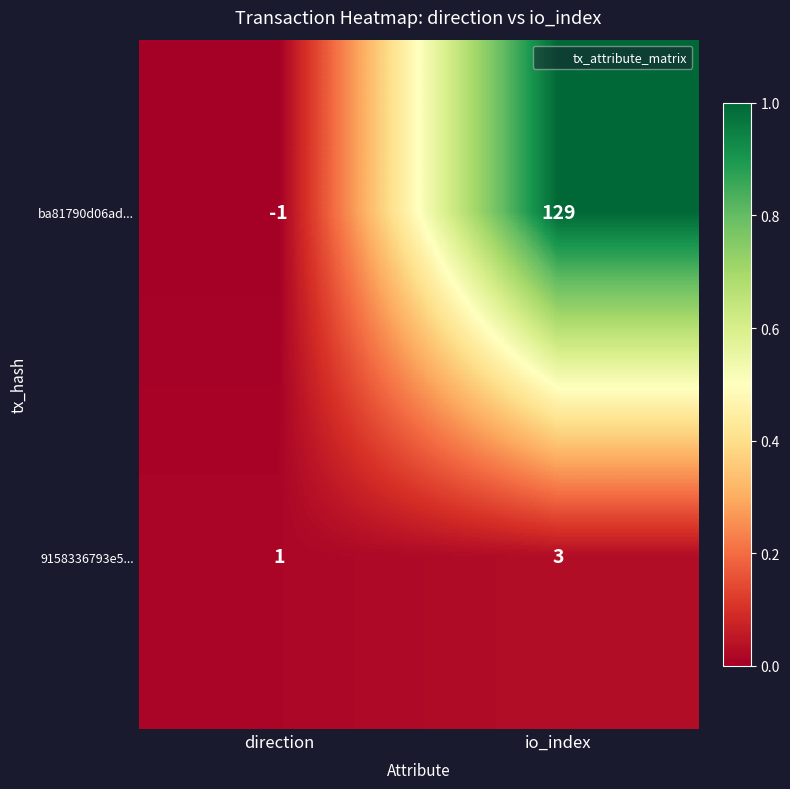

At which category is the sum across all series the highest?

io_index